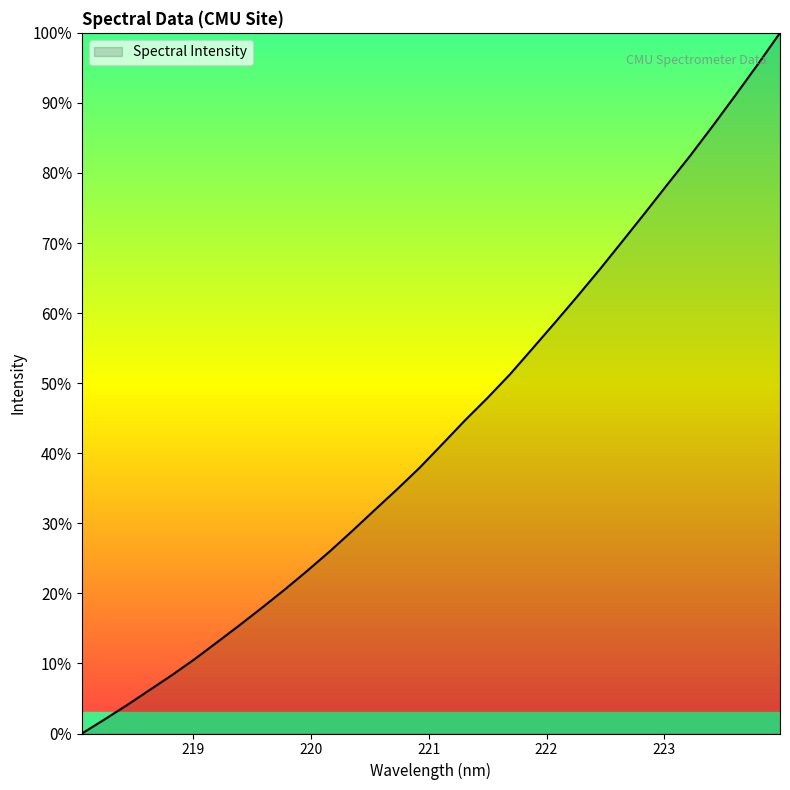

Does the chart have visible grid lines?

No